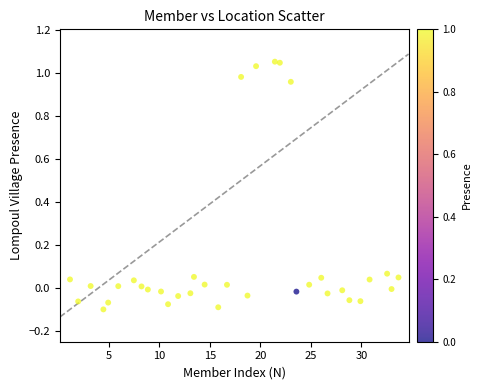

What is the range of X values (max minus min)?

32.5